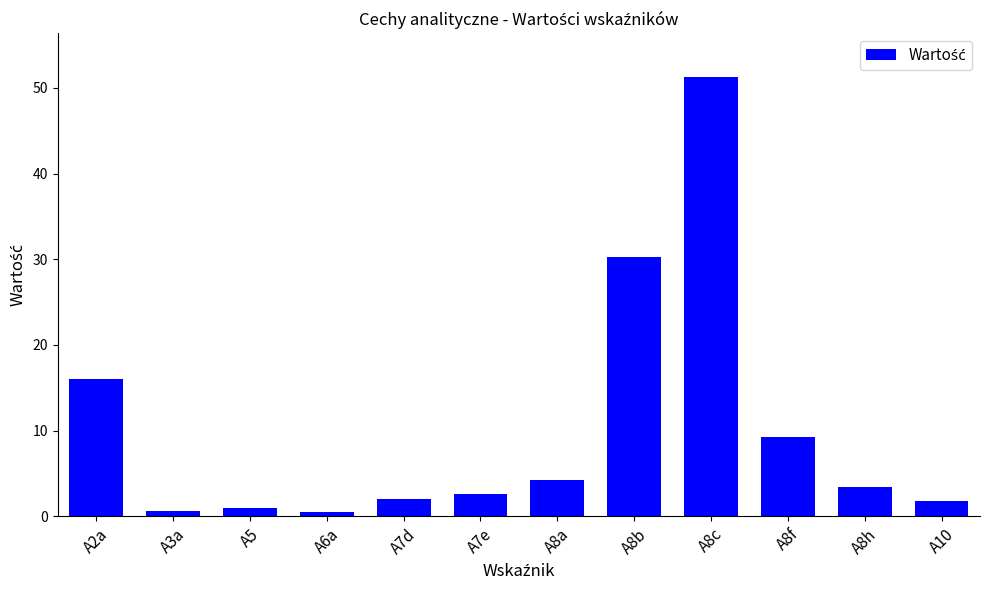

What is the difference between the maximum and minimum values?

50.8